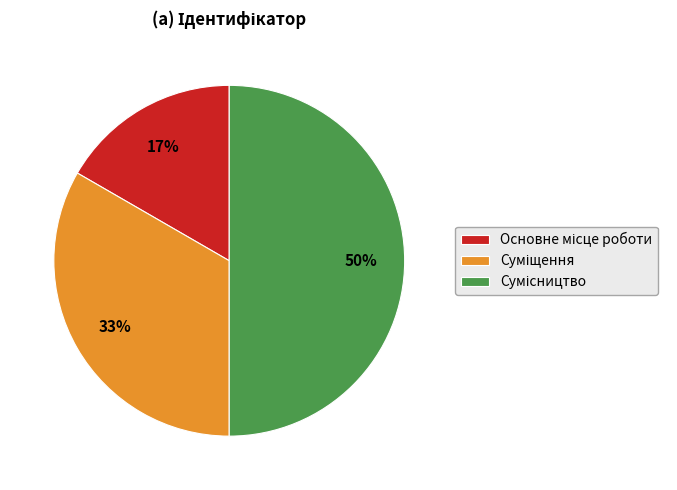

To the nearest percent, what is the average slice percentage?

33%